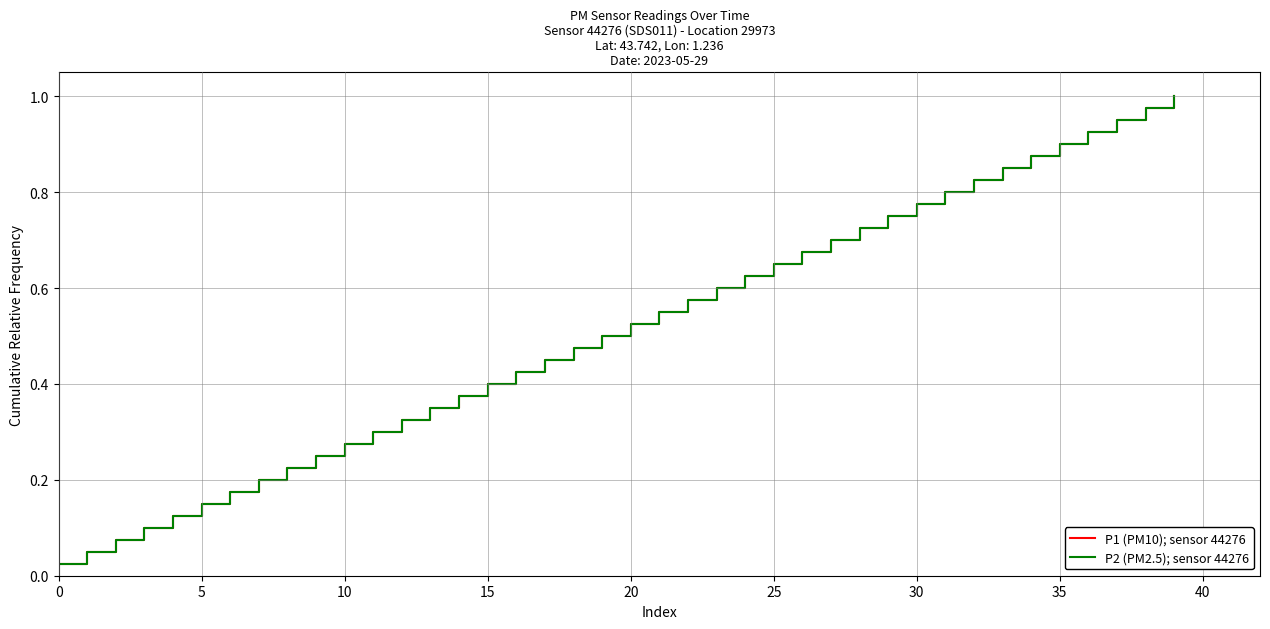

Rank the series by their maximum value, from highest to lowest.

P1 (PM10); sensor 44276, P2 (PM2.5); sensor 44276